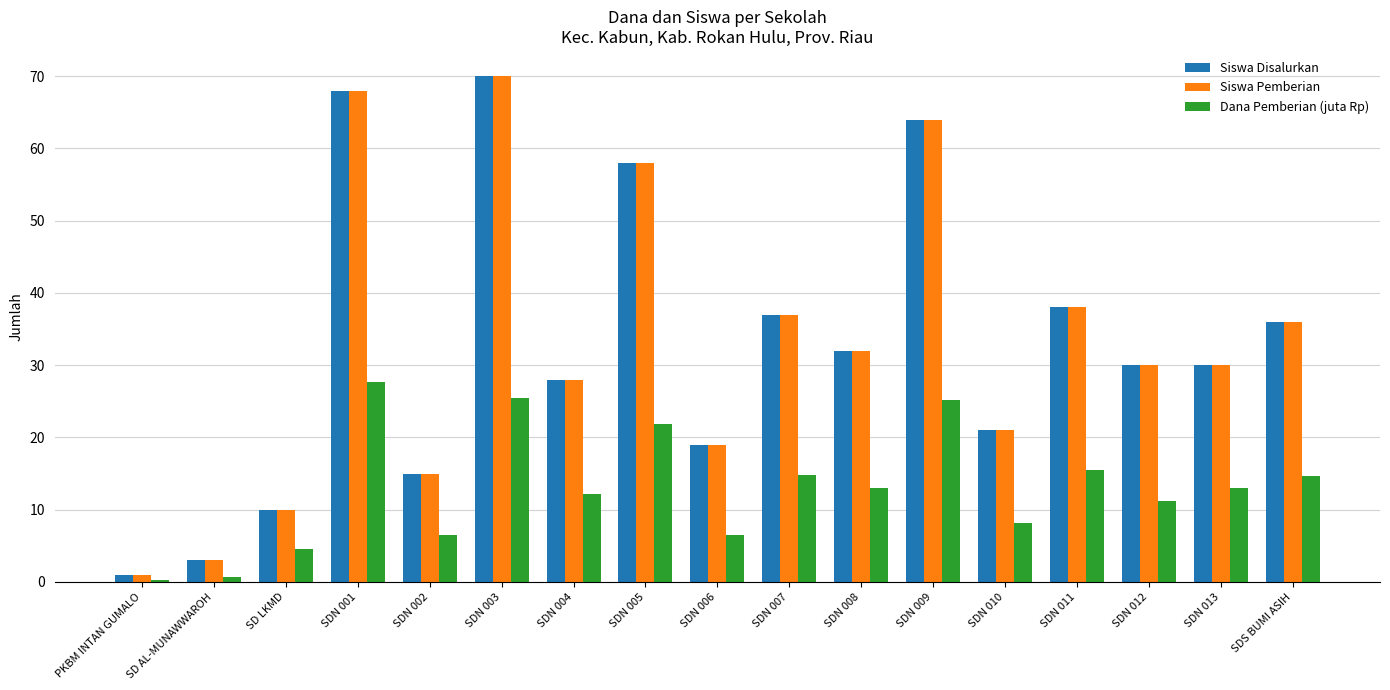

Where does the Dana Pemberian (juta Rp) series first go above 13?

SDN 001